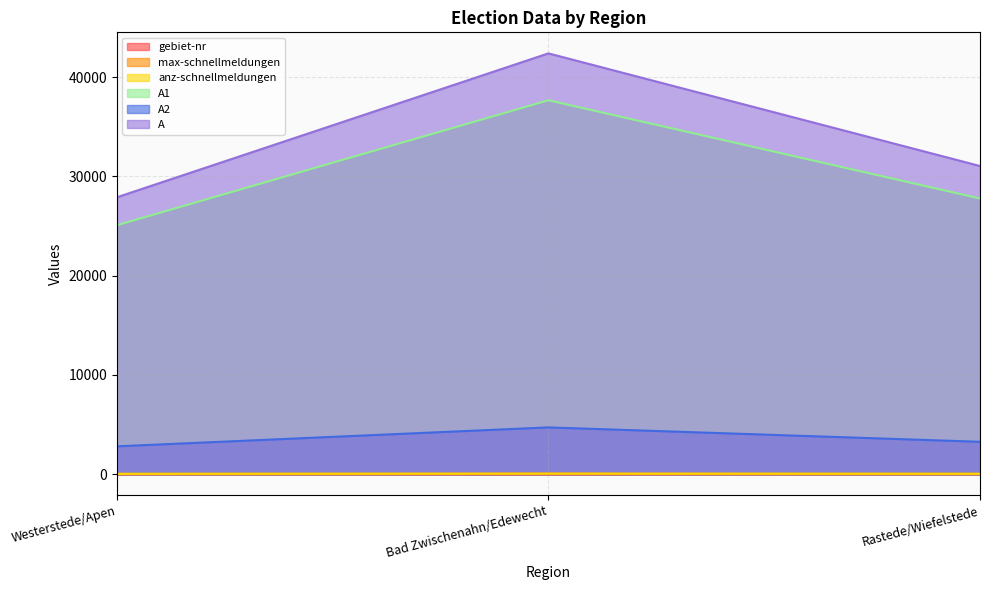

At how many categories does at least one series exceed 41664?

1